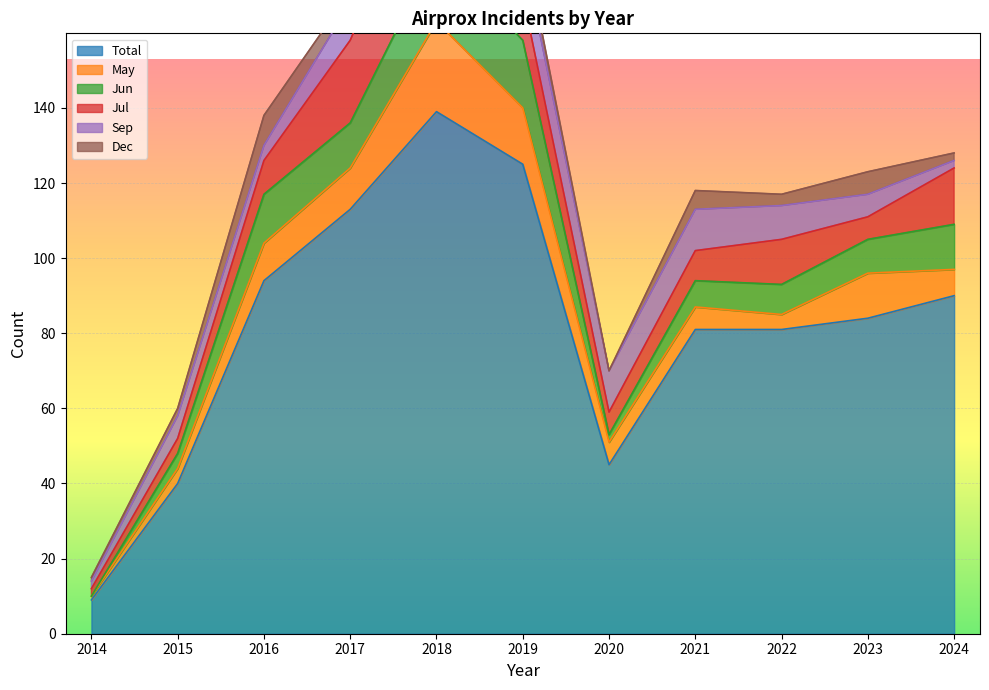

At which category does Jul reach its first local valley?

2020